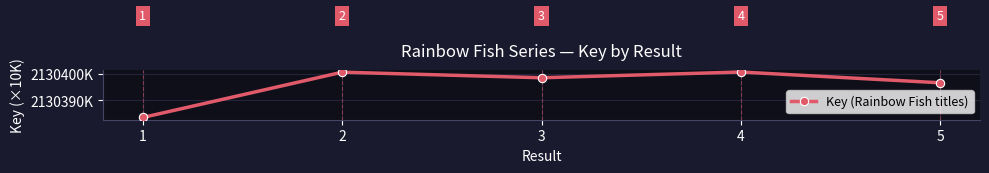

What is the ratio of the value at 2 to the value at 4?

1.0